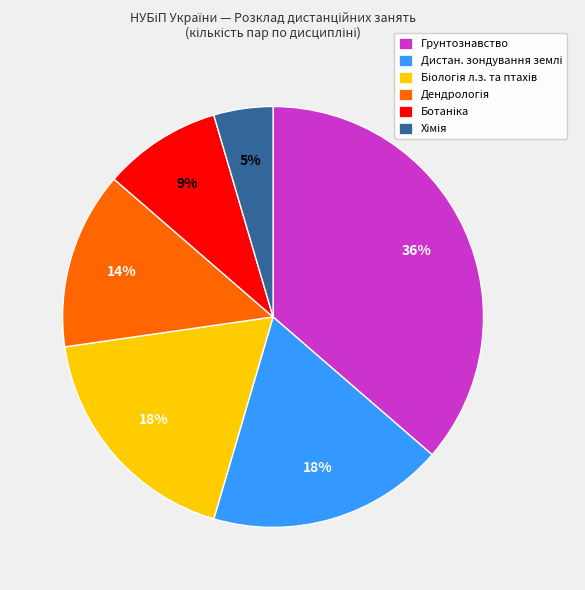

Which slice is the largest?

Грунтознавство